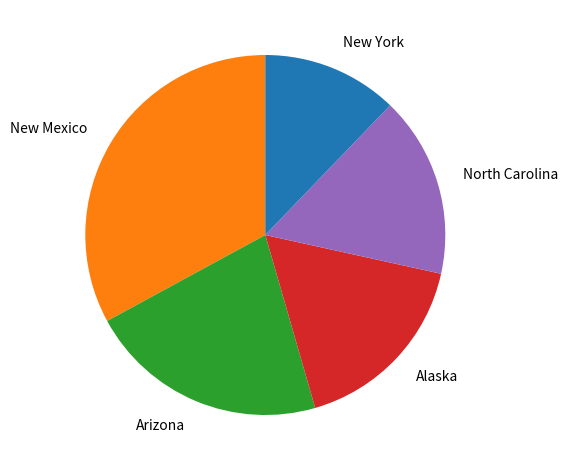

How many segments does this pie chart have?

5